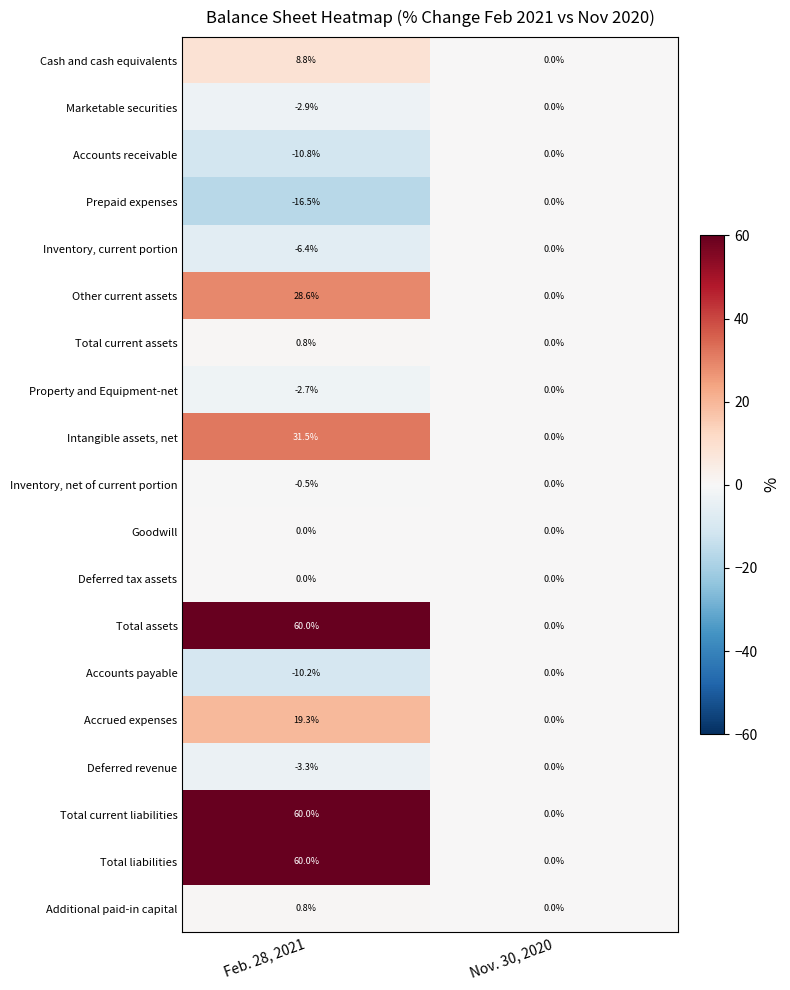

True or false: Total assets has a value of 37.8 at Nov. 30, 2020.

False